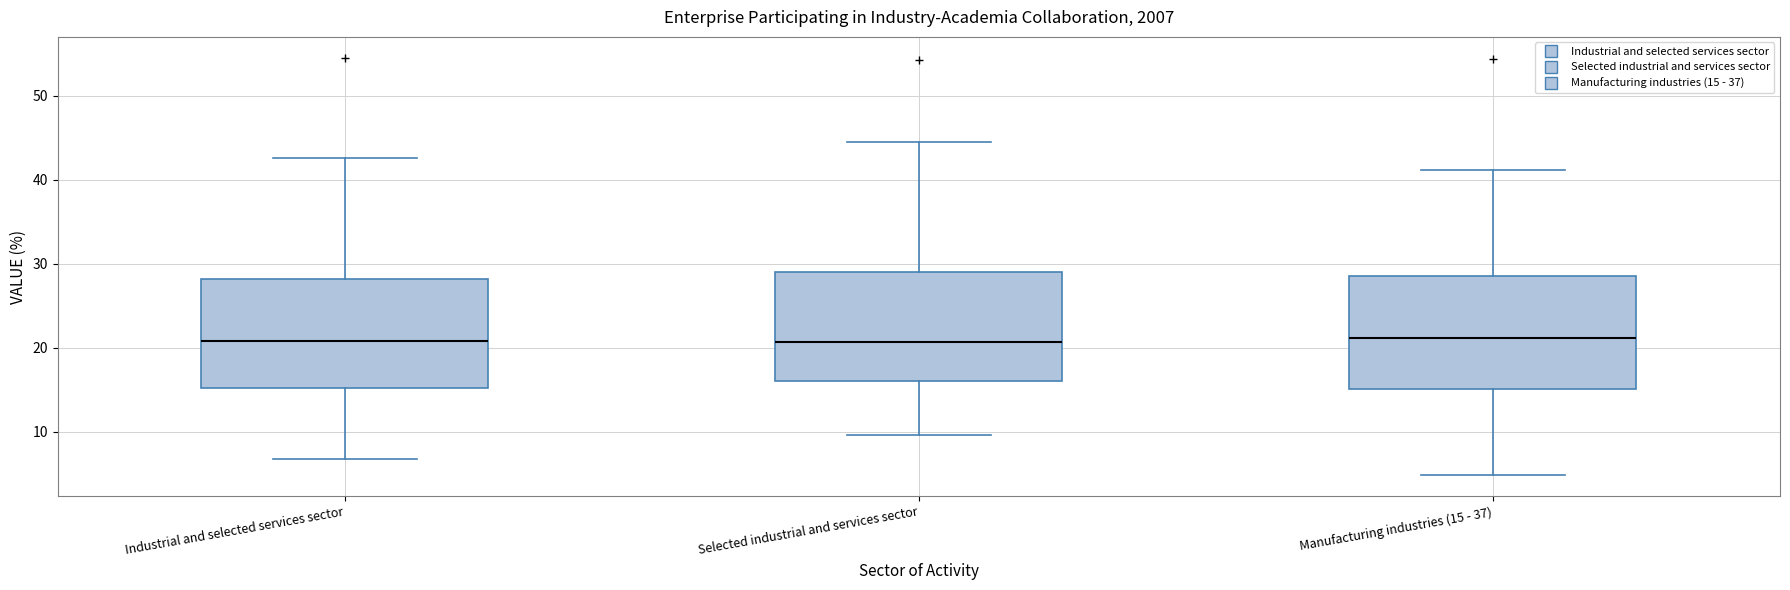

Reading left to right, transcribe this box plot: for each box, give where its median line is, the range the box spans, and where its two whiskers end, as read against the y-axis. The values are not printed on the chart, so give them approximately, as read against the axis.

Industrial and selected services sector: median 21, box 15 to 28, whiskers 7 to 43
Selected industrial and services sector: median 21, box 16 to 29, whiskers 10 to 45
Manufacturing industries (15 - 37): median 21, box 15 to 29, whiskers 5 to 41